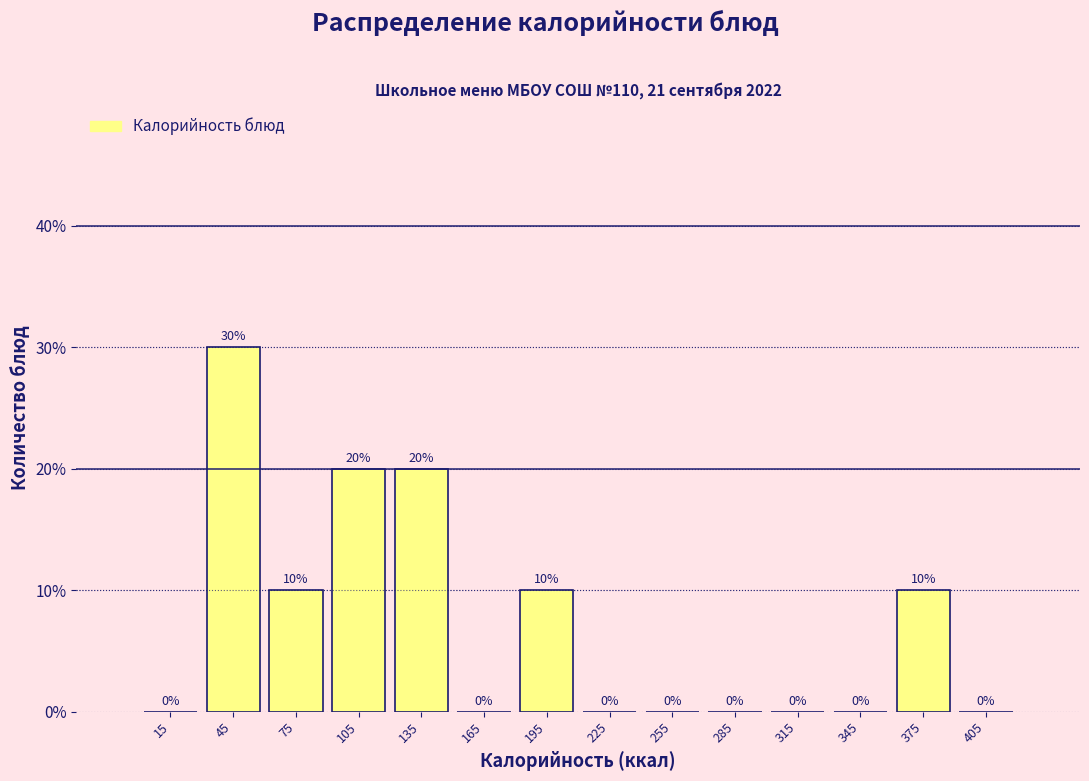

Over which range of the x-axis is the bar tallest?

30 to 60